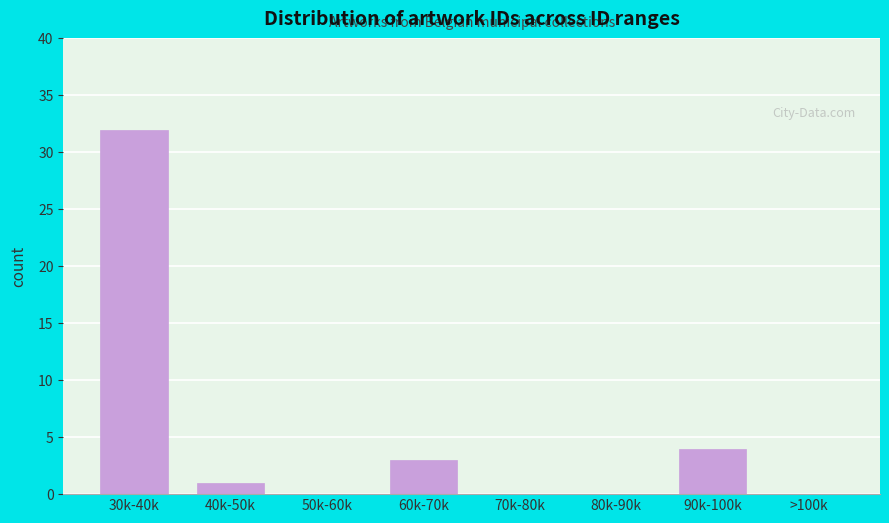

Reading right to left, transcribe all the data shown in this chart.

>100k=0	90k-100k=4	80k-90k=0	70k-80k=0	60k-70k=3	50k-60k=0	40k-50k=1	30k-40k=32